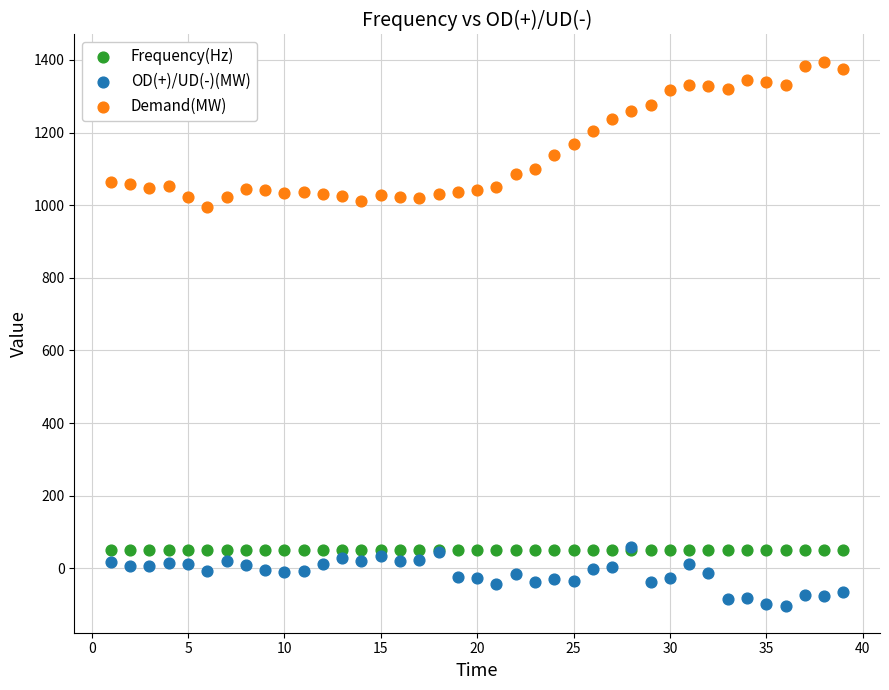

Which series has the largest Y range (max minus min)?

Demand(MW)